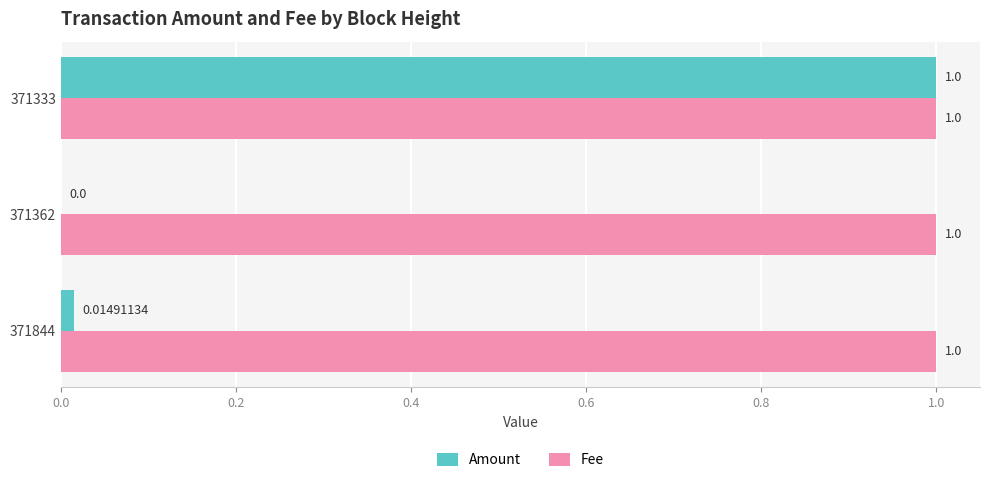

Is the value of Fee at 371333 greater than the value of Amount at 371844?

Yes